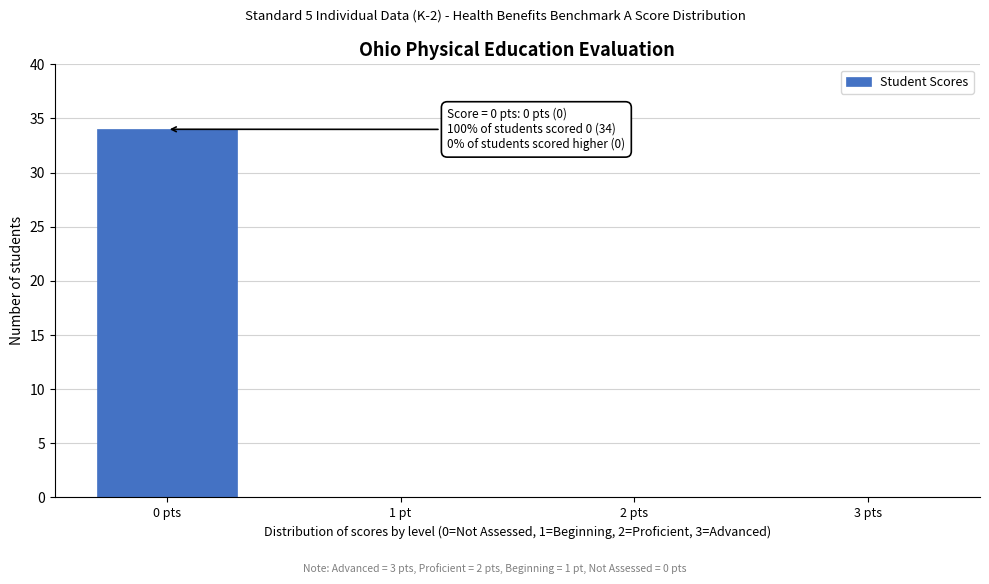

Reading left to right, what are all the values shown in this chart?

0 pts=34	1 pt=0	2 pts=0	3 pts=0